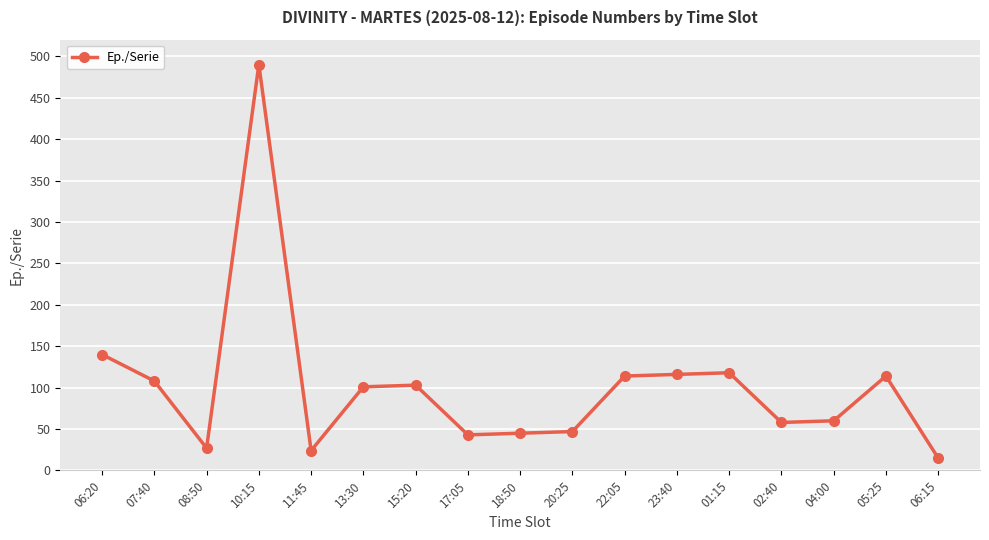

Where is the first local minimum?

08:50